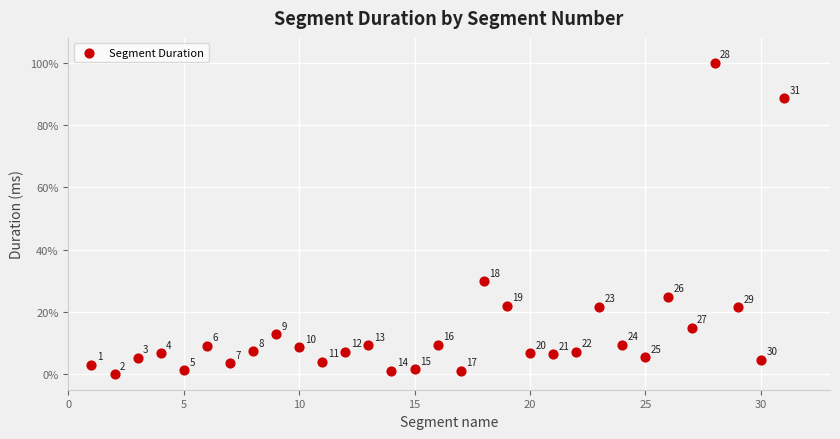

What is the range of X values (max minus min)?

30.0